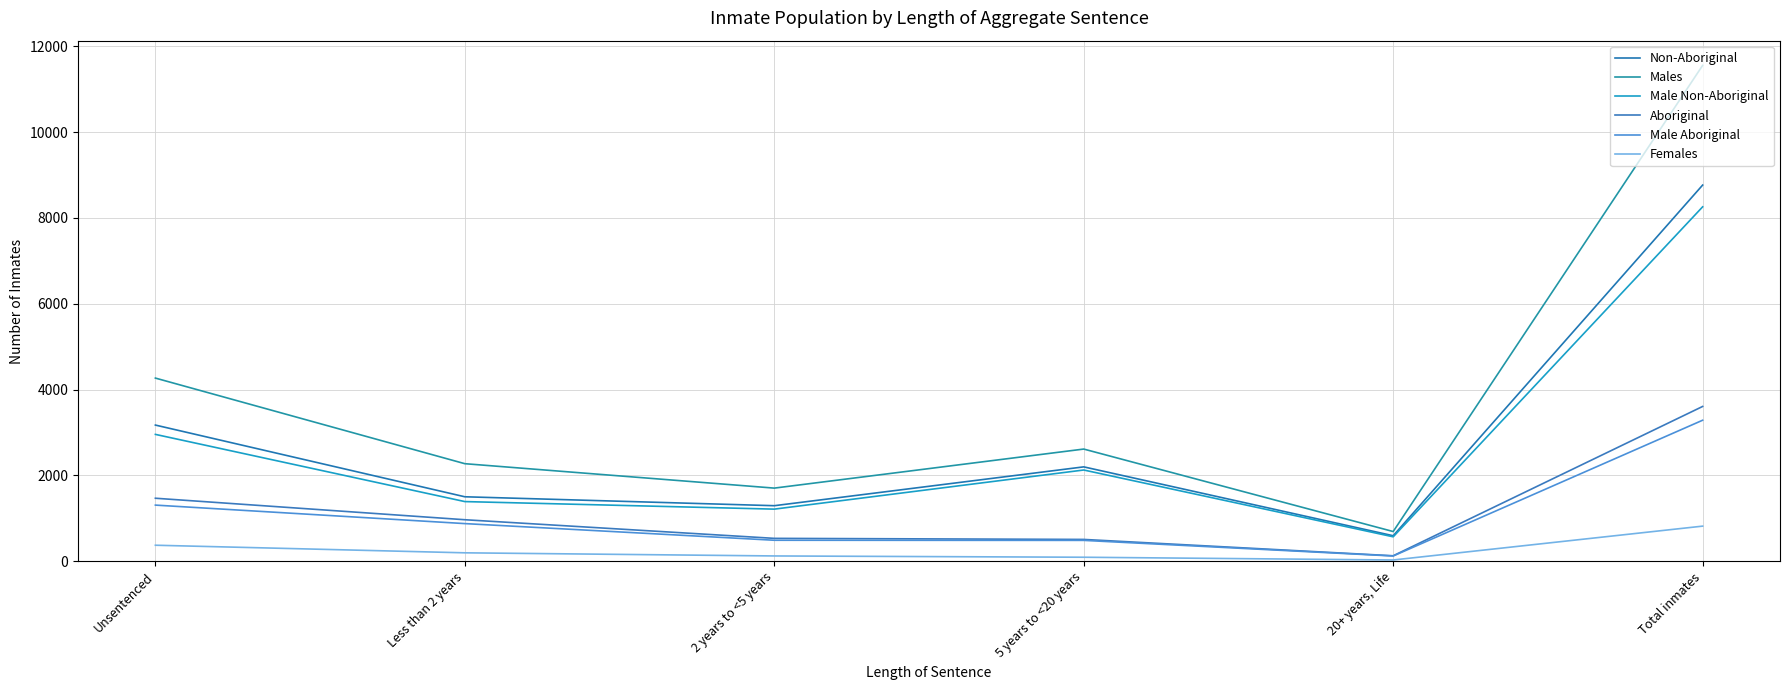

Which category has the highest value in the Male Aboriginal series?

Total inmates